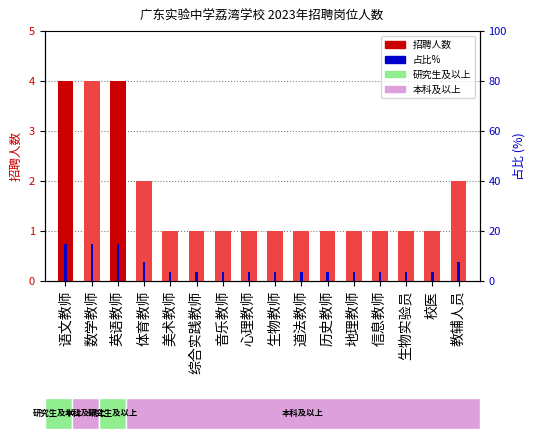

Reading right to left, what are all the values shown in this chart?

招聘人数: 教辅人员=2.0	校医=1.0	生物实验员=1.0	信息教师=1.0	地理教师=1.0	历史教师=1.0	道法教师=1.0	生物教师=1.0	心理教师=1.0	音乐教师=1.0	综合实践教师=1.0	美术教师=1.0	体育教师=2.0	英语教师=4.0	数学教师=4.0	语文教师=4.0
占比%: 教辅人员=7.4	校医=3.7	生物实验员=3.7	信息教师=3.7	地理教师=3.7	历史教师=3.7	道法教师=3.7	生物教师=3.7	心理教师=3.7	音乐教师=3.7	综合实践教师=3.7	美术教师=3.7	体育教师=7.4	英语教师=14.8	数学教师=14.8	语文教师=14.8